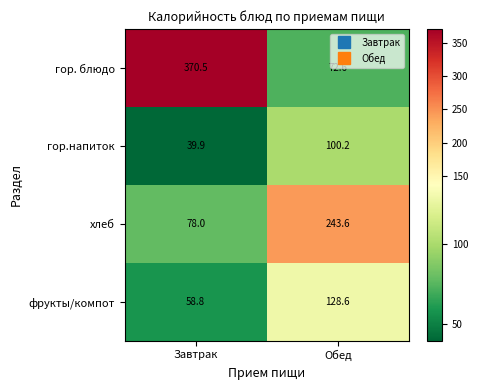

Which series has the largest total across all categories?

гор. блюдо